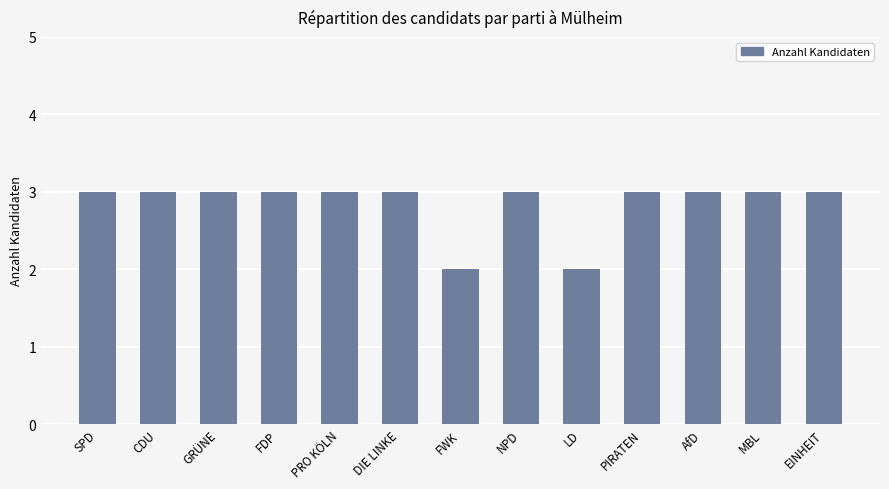

What is the ratio of the value at MBL to the value at CDU?

1.0